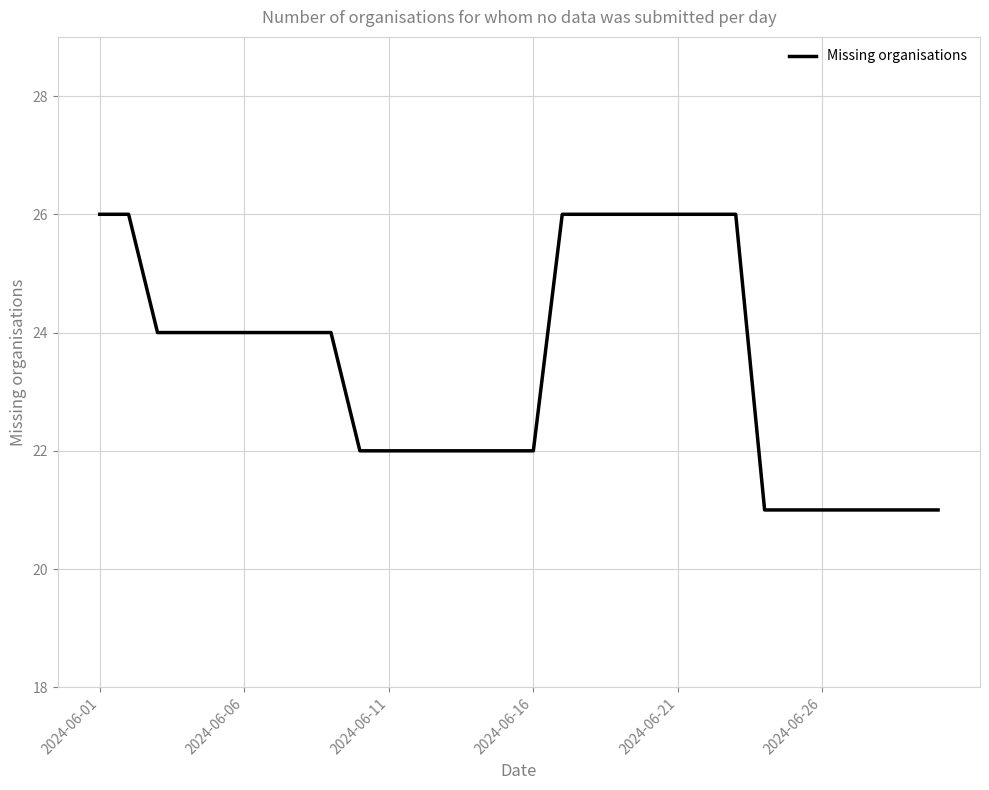

How many values are between 22 and 26?

23